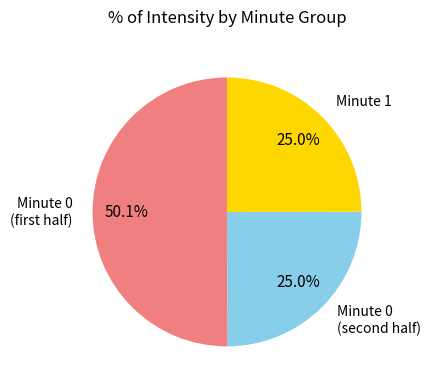

What is the largest slice in the pie chart?

Minute 0 (first half)